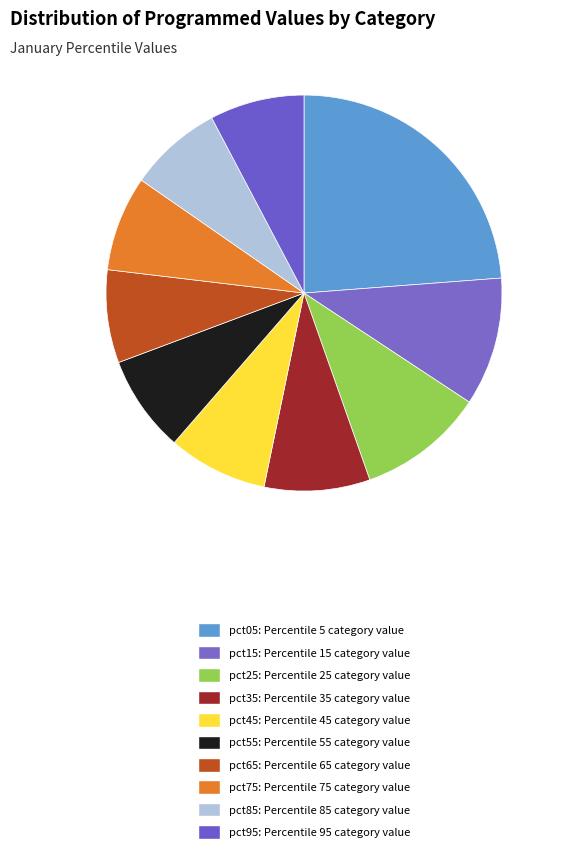

To the nearest percent, what is the average slice percentage?

10%